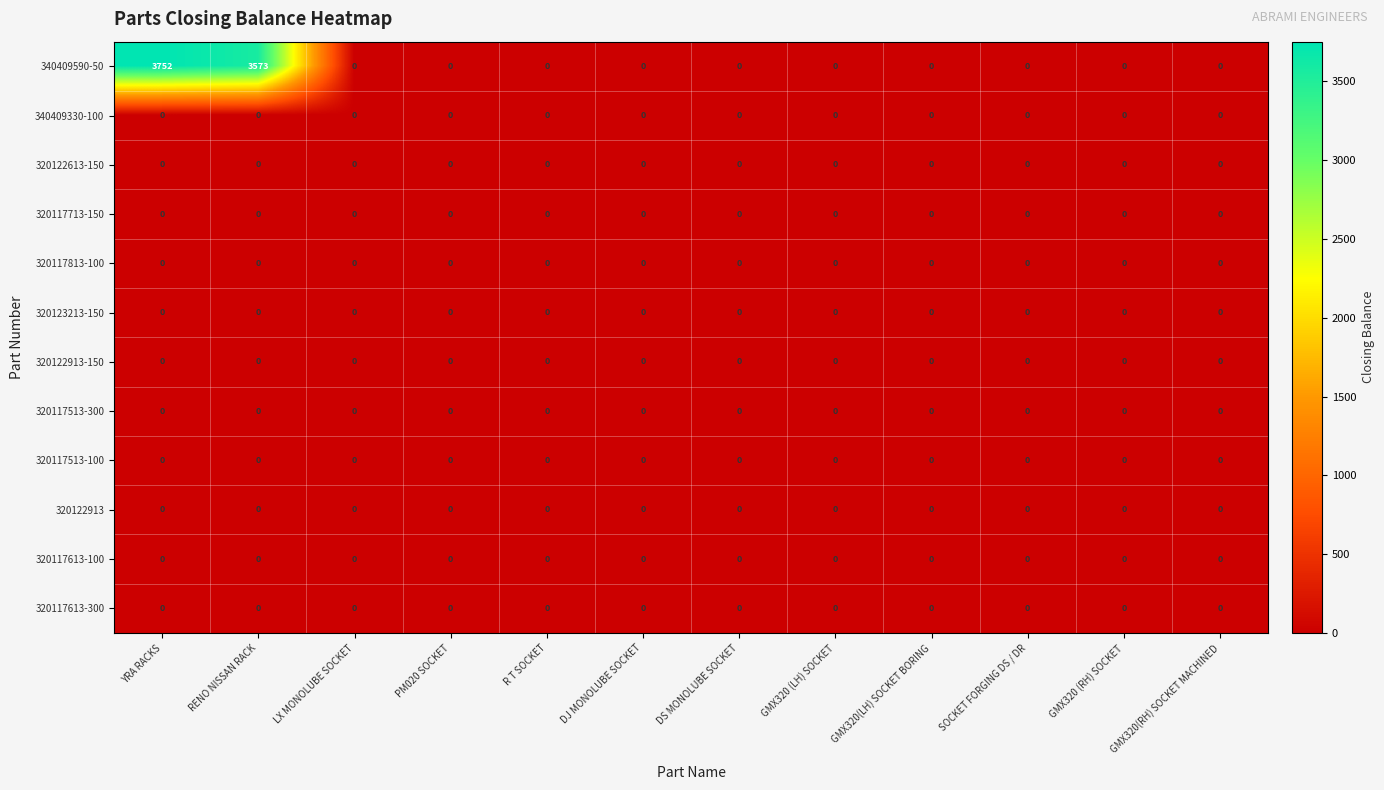

What is the highest value of the 340409590-50 series?

3752